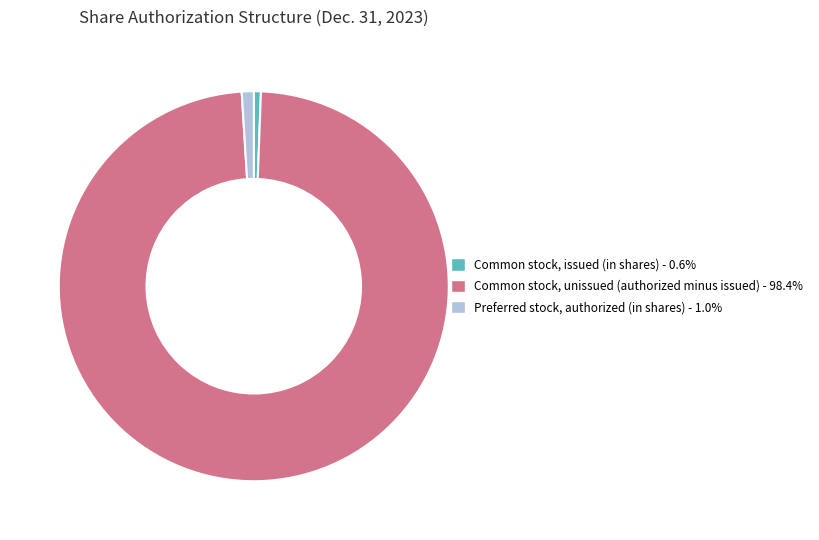

How many slices are in this pie chart?

3